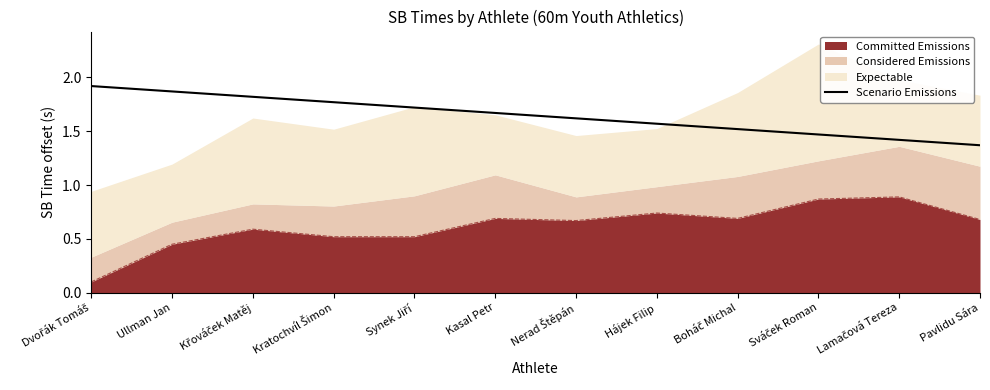

Which has a higher value, Boháč Michal or Sváček Roman?

Boháč Michal